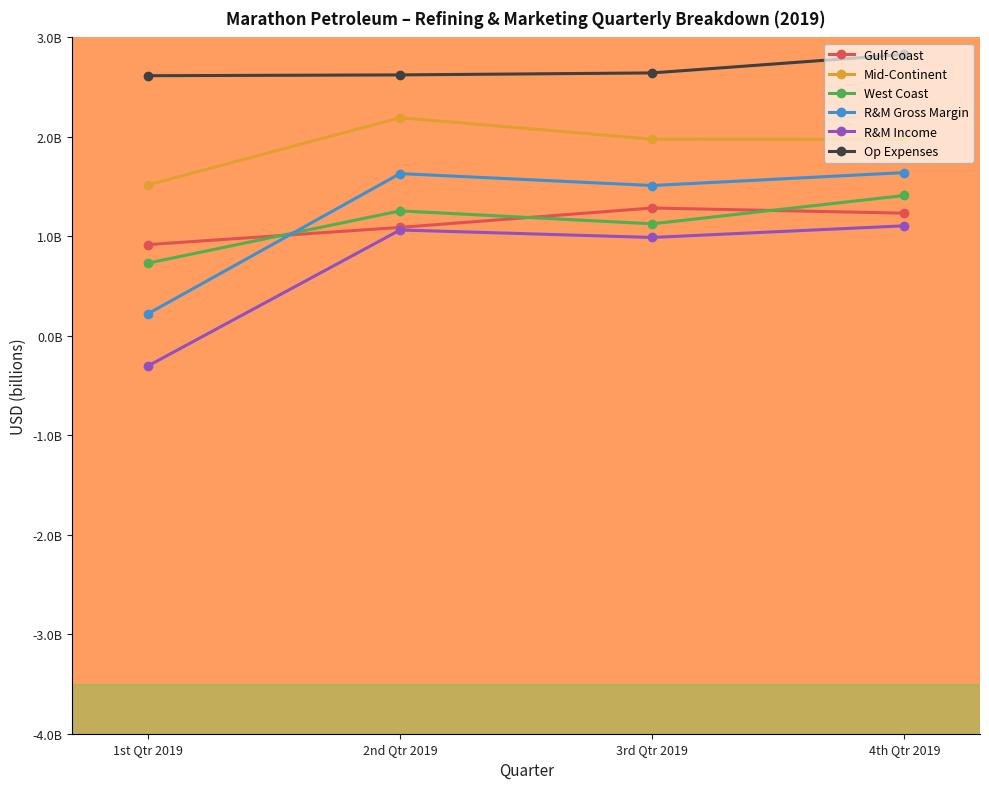

The value of R&M Income at 1st Qtr 2019 is -0.5. True or false?

False